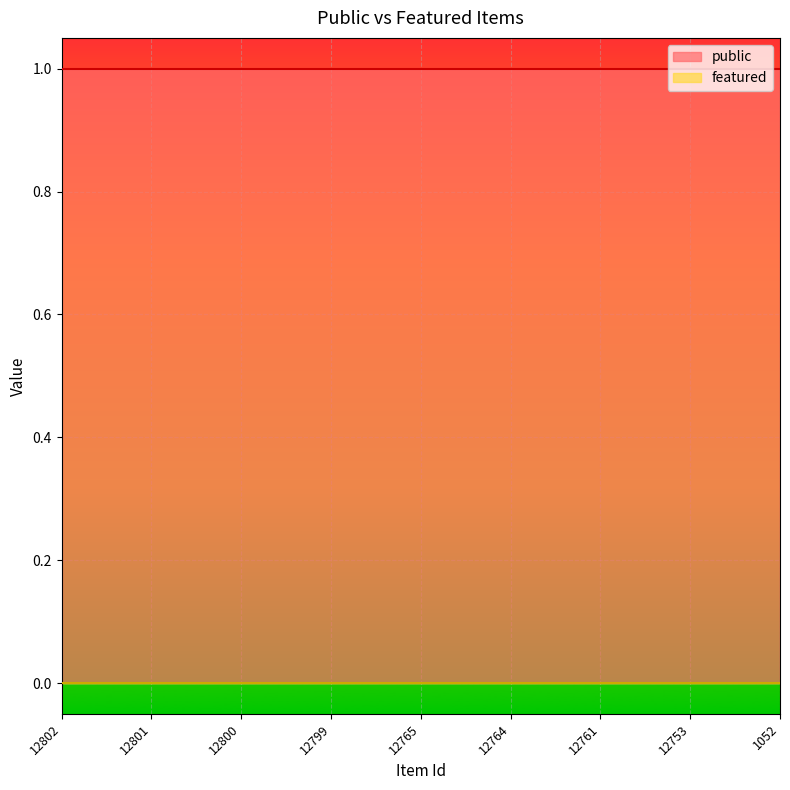

Reading right to left, list all the values displayed in this chart.

public: 1	1	1	1	1	1	1	1	1
featured: 0	0	0	0	0	0	0	0	0